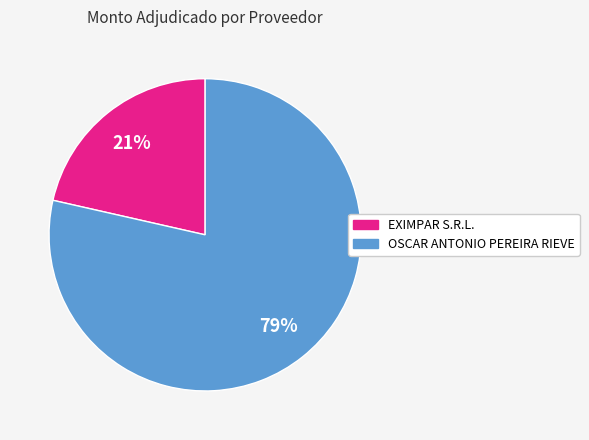

To the nearest percent, what portion does OSCAR ANTONIO PEREIRA RIEVE represent?

79%